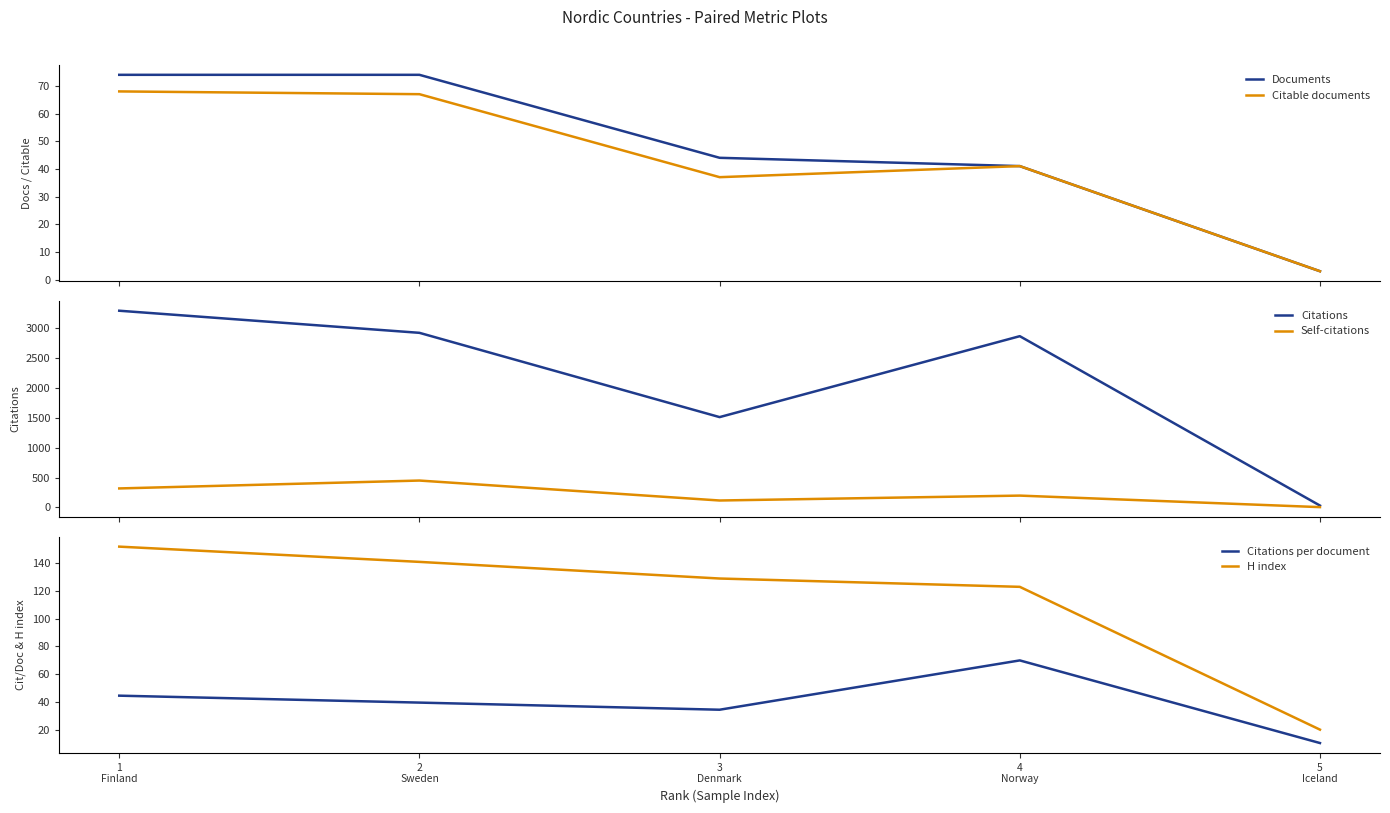

Reading left to right, transcribe all the data shown in this chart.

Documents: 74.0	74.0	44.0	41.0	3.0
Citable documents: 68.0	67.0	37.0	41.0	3.0
Citations: 3293.0	2923.0	1512.0	2867.0	31.0
Self-citations: 318.0	450.0	116.0	198.0	5.0
Citations per document: 44.5	39.5	34.4	69.9	10.3
H index: 152.0	141.0	129.0	123.0	20.0